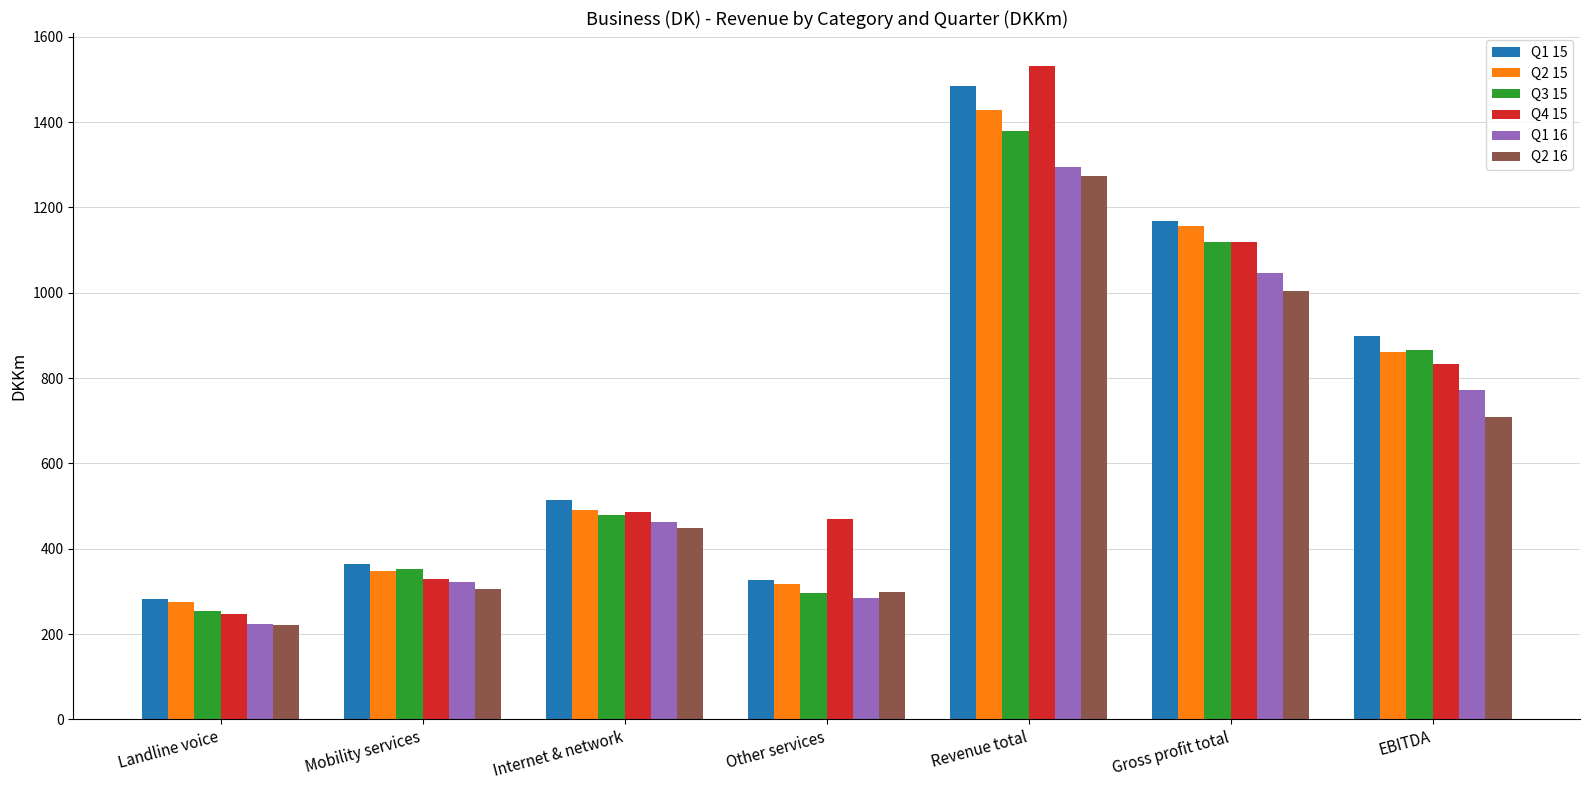

Which series has the widest spread of values?

Q4 15